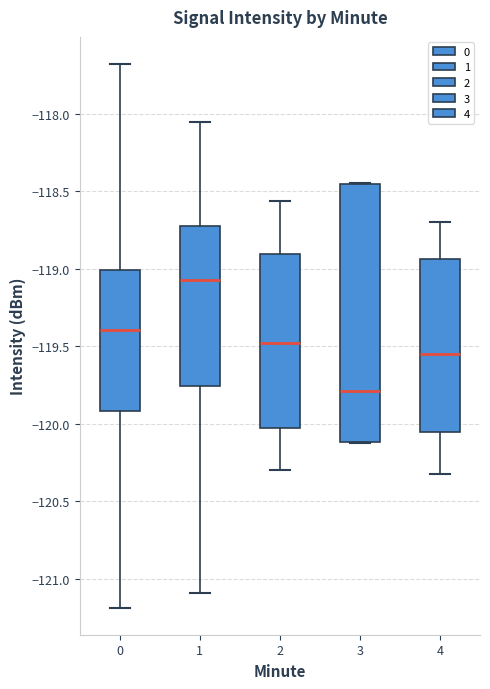

Which box is the tallest, from its lower edge to its upper edge?

3